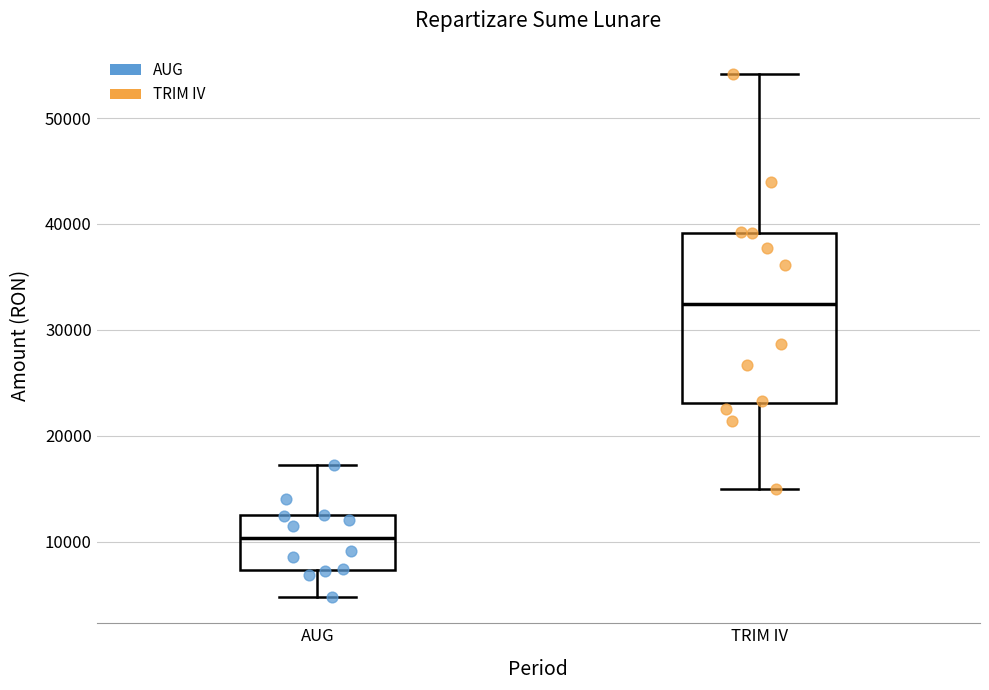

Which box is the tallest, from its lower edge to its upper edge?

TRIM IV